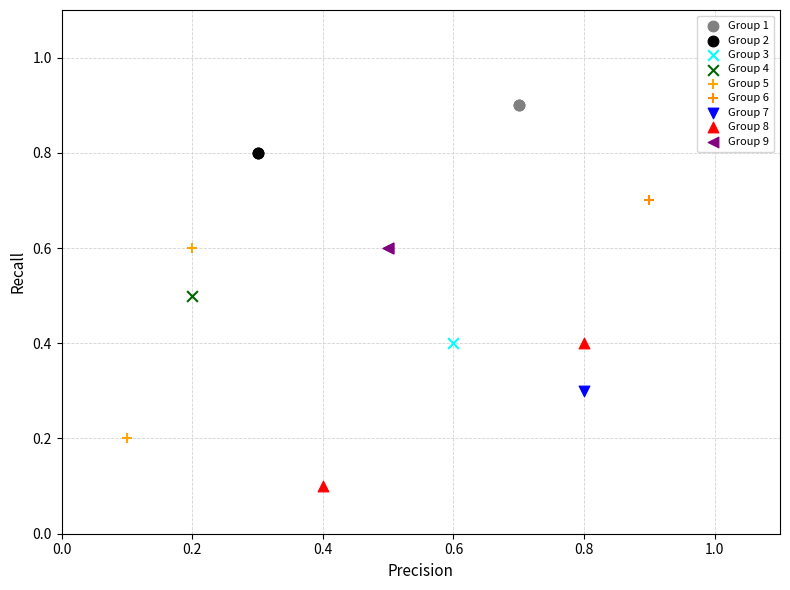

Which series contains the highest Y value?

Group 1